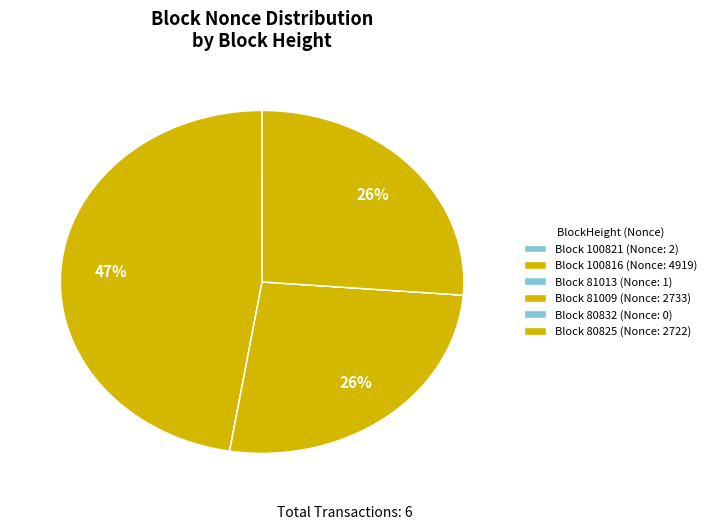

How many slices are in this pie chart?

6